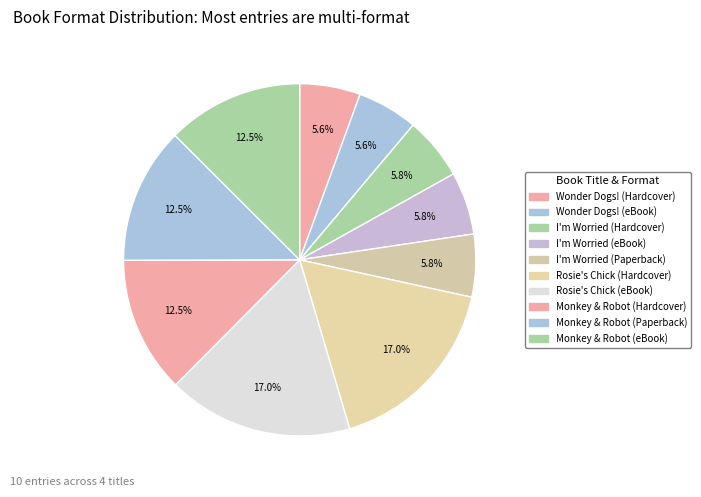

To the nearest percent, what is the difference between the largest and smallest slice percentages?

11%